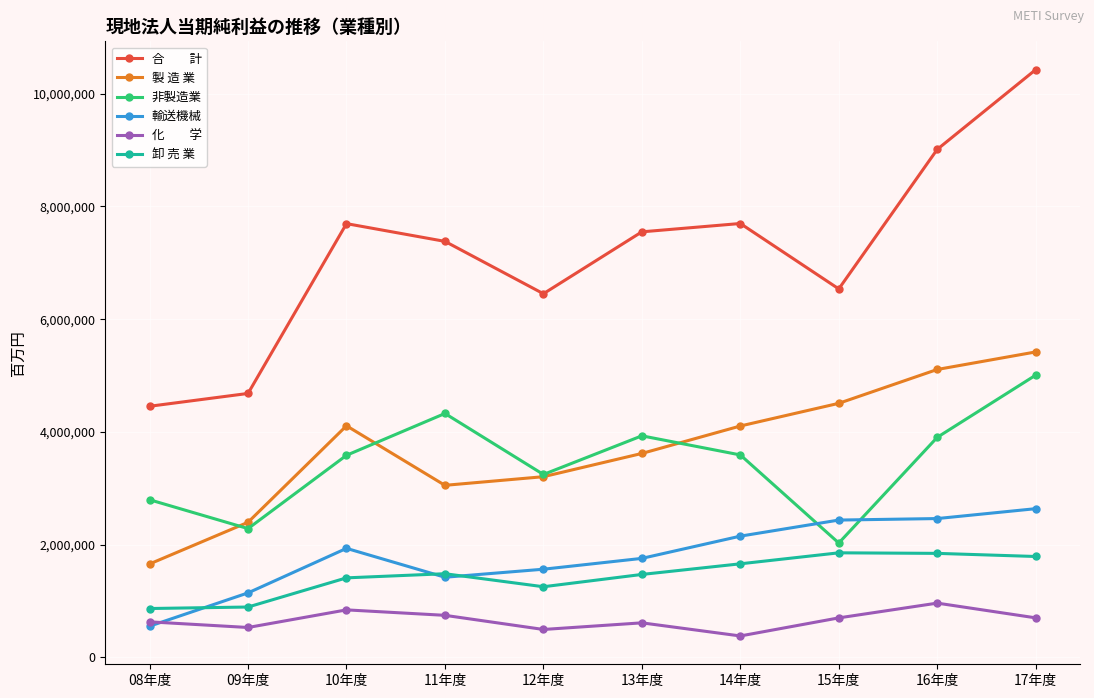

What is the label of the 6th point from the right?

12年度